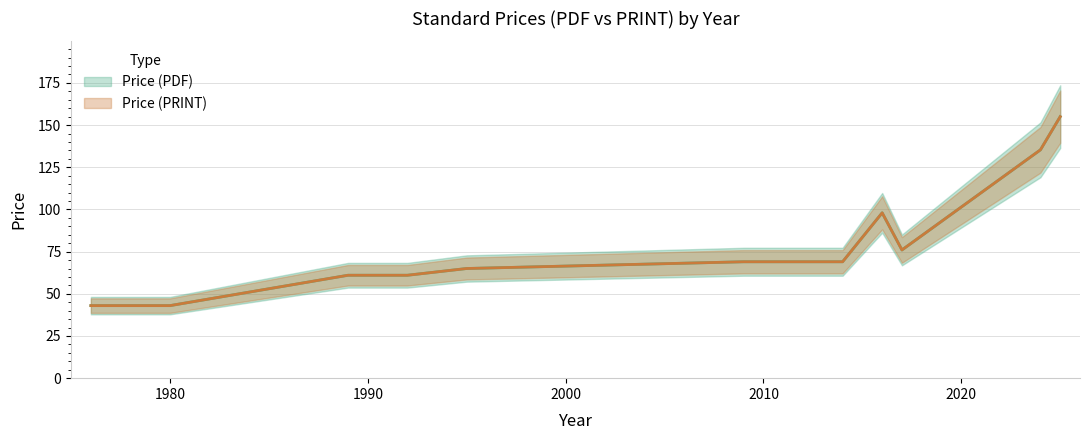

True or false: Price (PDF) and Price (PRINT) intersect in this chart.

False